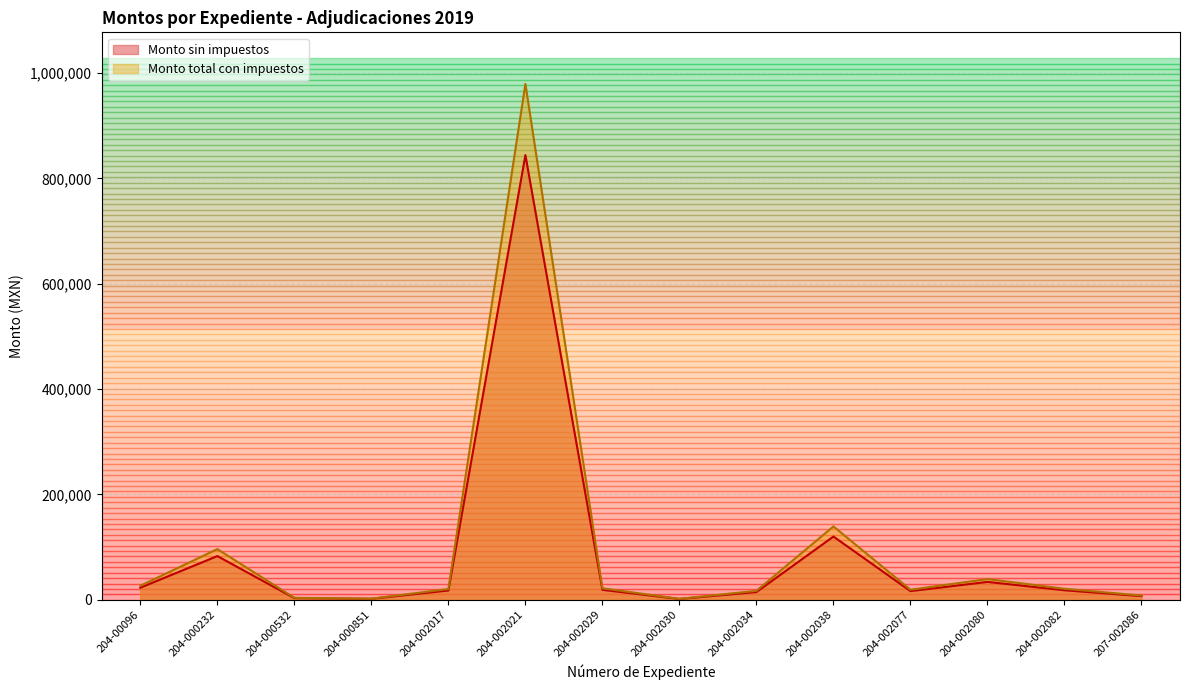

What is the value of the Monto sin impuestos point at the 1st from the left?

22890.0